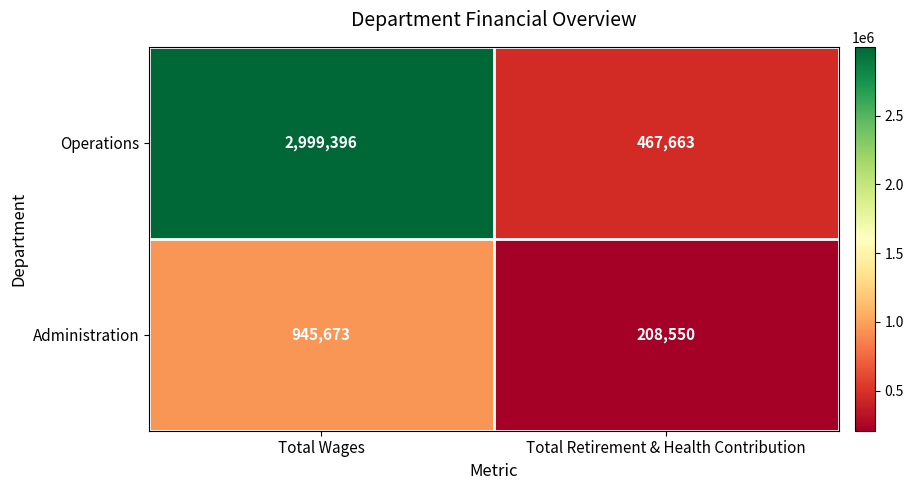

What is the spread (max minus min) of values at Total Retirement & Health Contribution?

259113